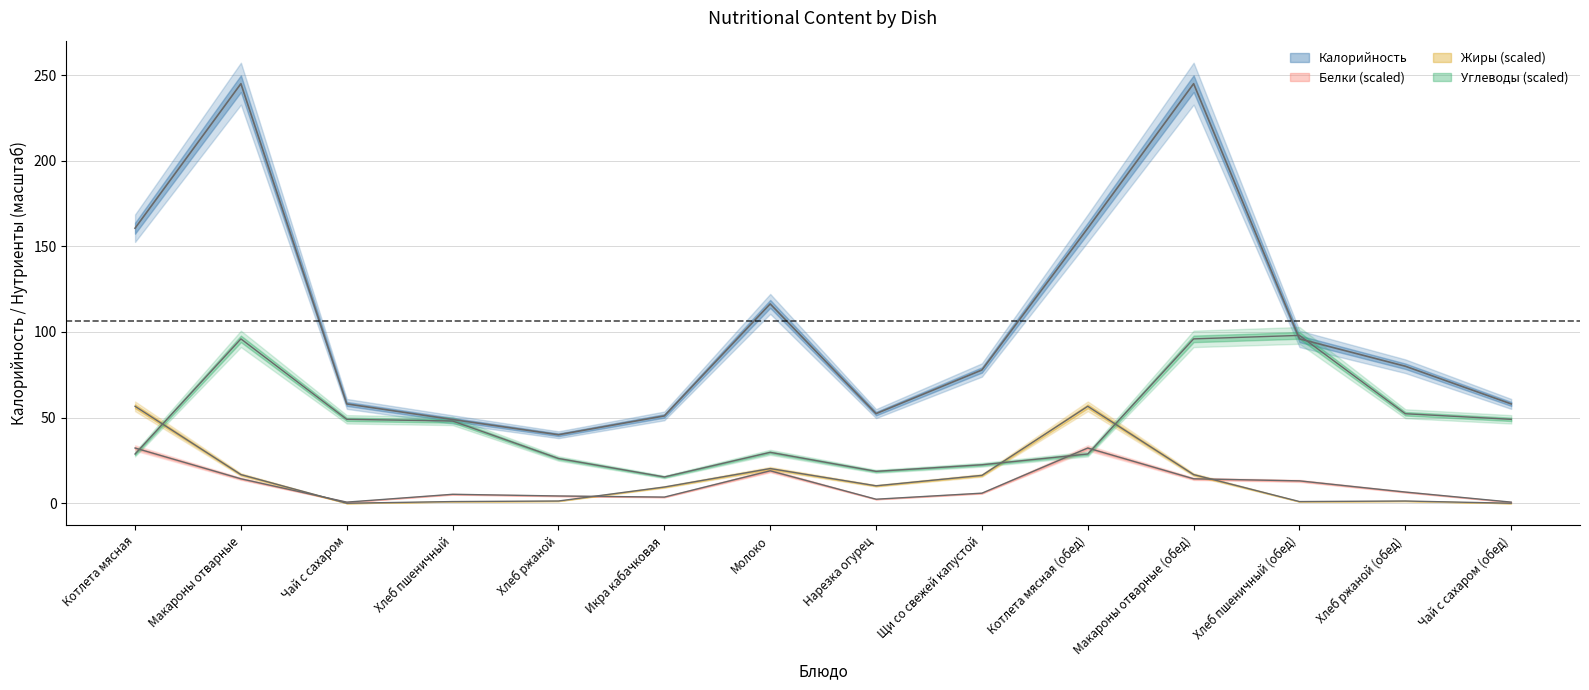

What is the minimum value for Калорийность?

40.0